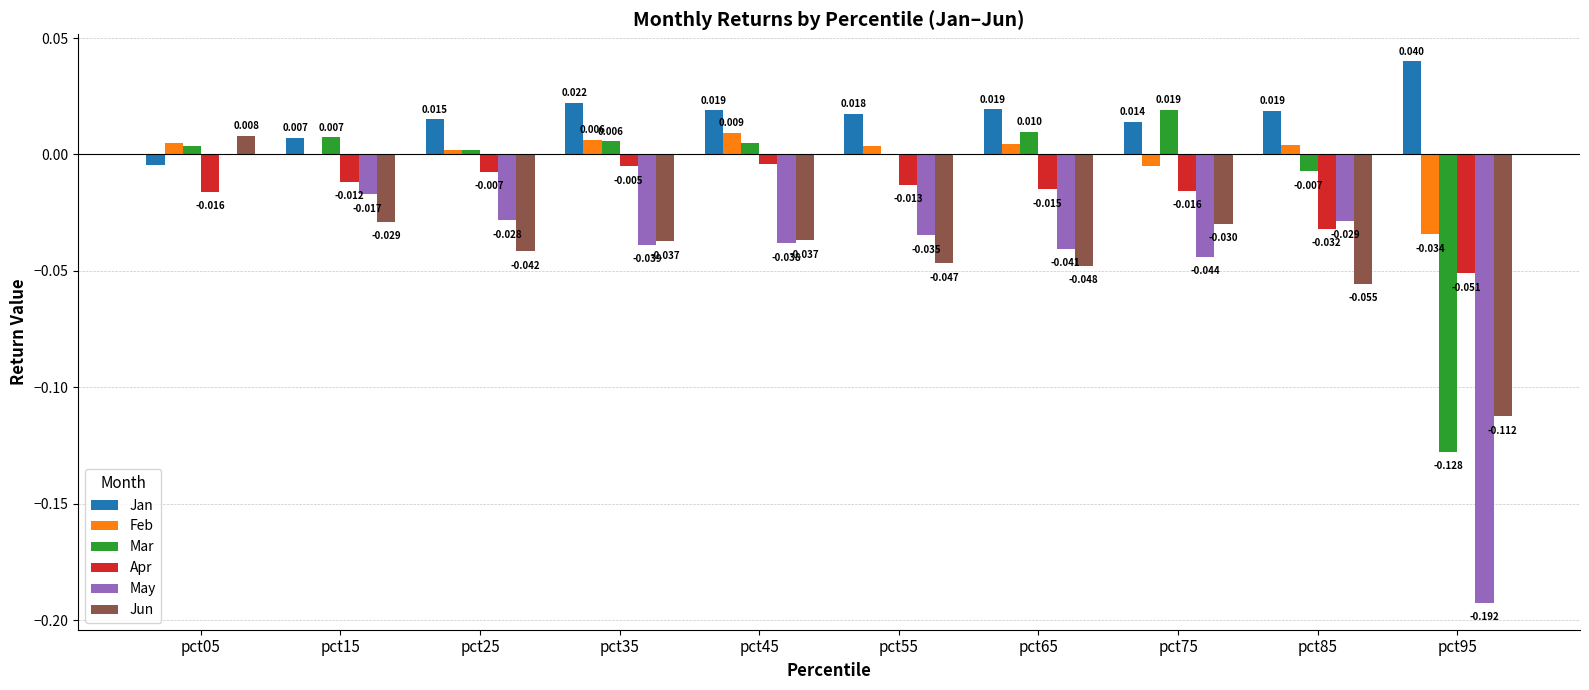

Between pct65 and pct95, which series saw the biggest shift?

May